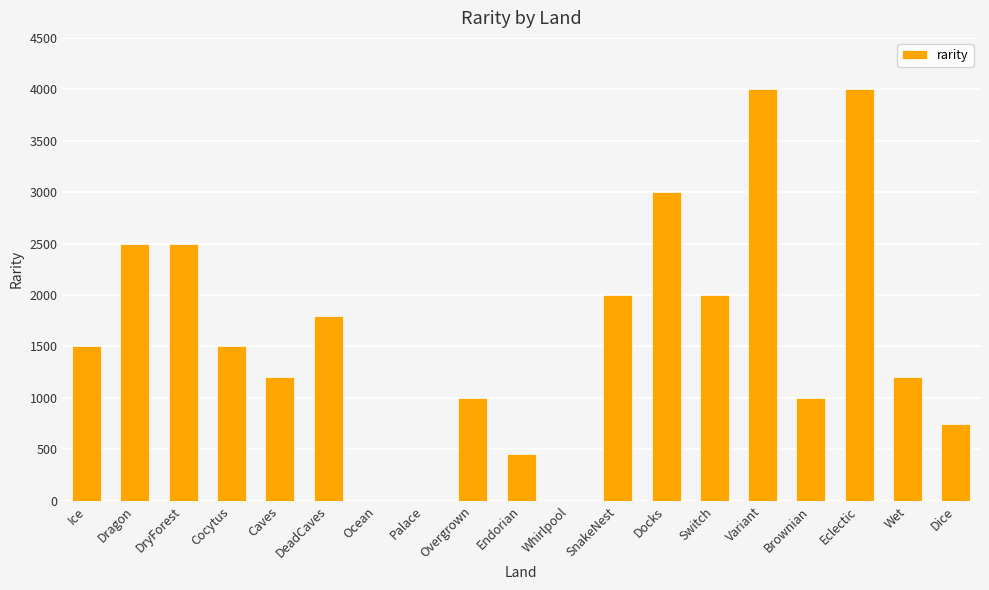

What is the greatest value displayed?

4000